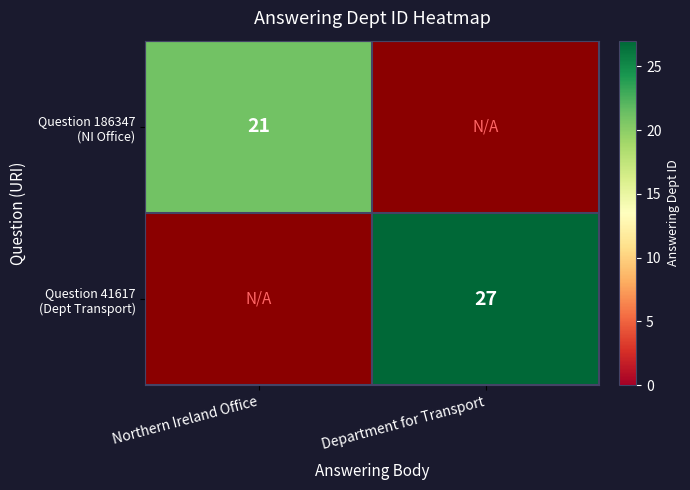

Rank the categories by Question 186347 (NI Office) value from highest to lowest.

Northern Ireland Office, Department for Transport